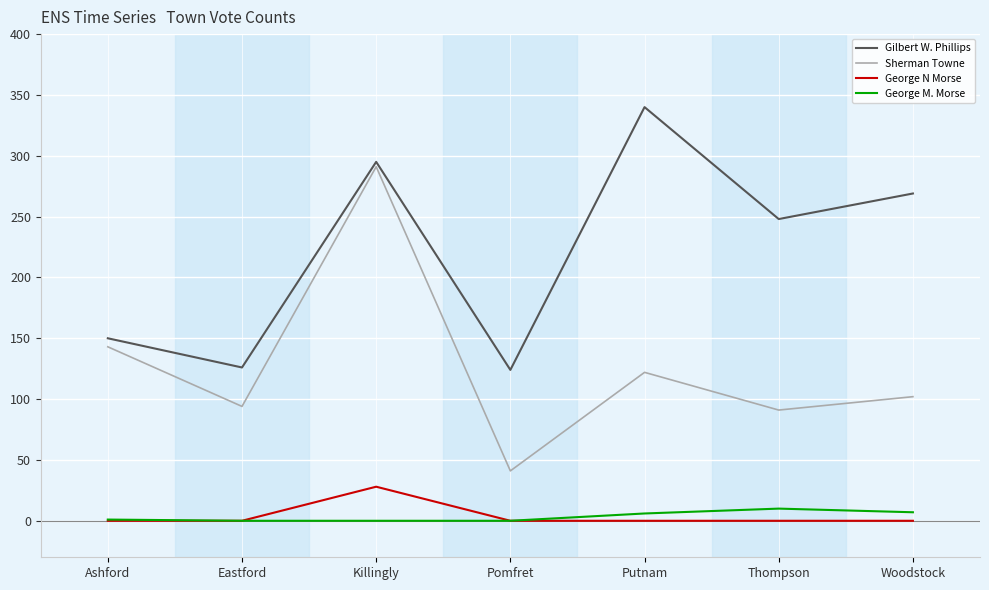

At which category is the sum across all series the highest?

Killingly